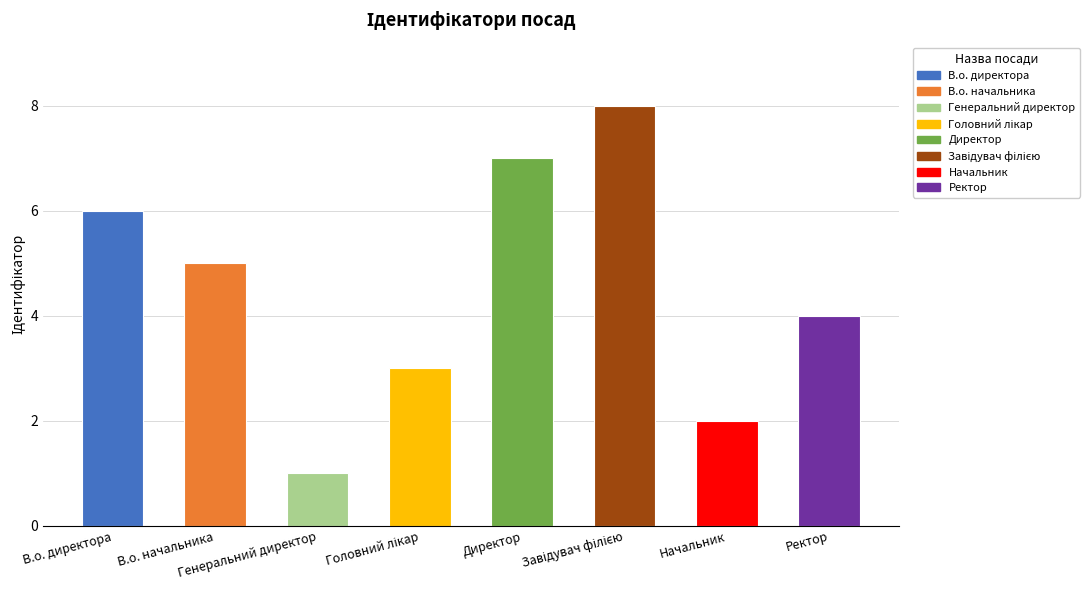

Reading left to right, transcribe all the data shown in this chart.

6	5	1	3	7	8	2	4